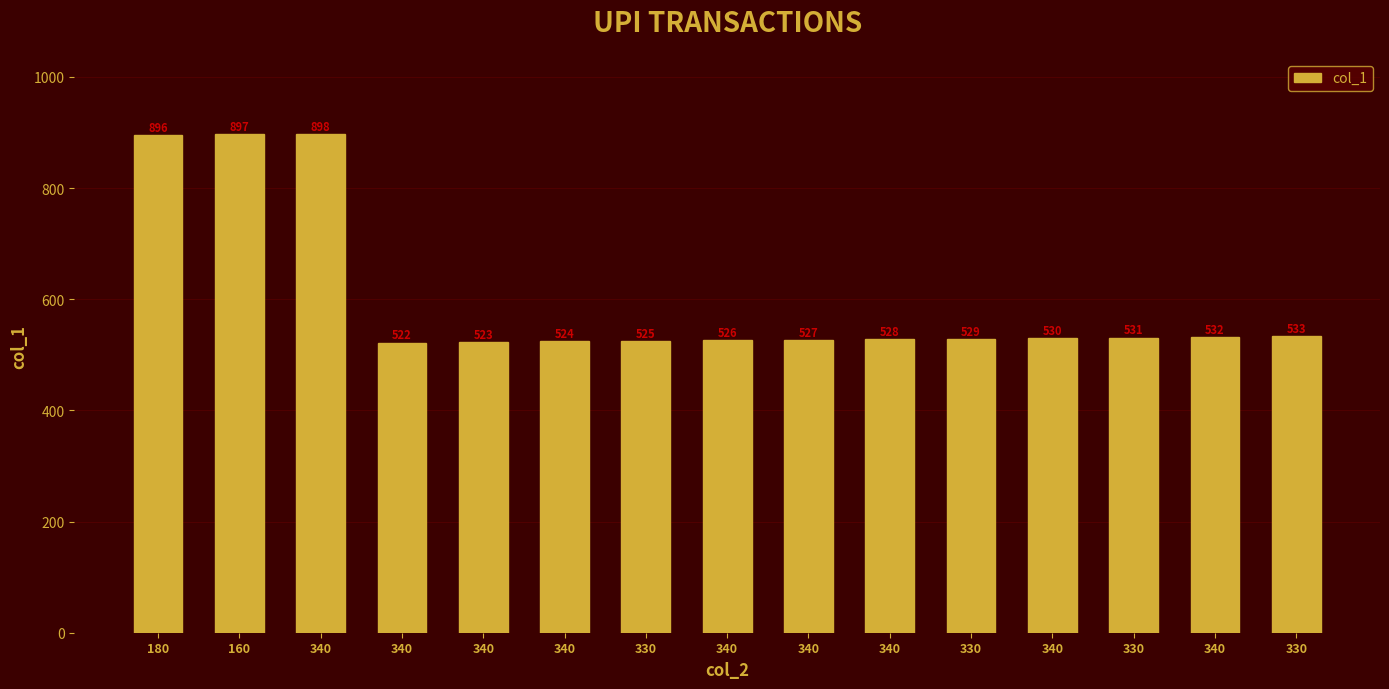

What is the sum of the values at 340 and 160?

1423